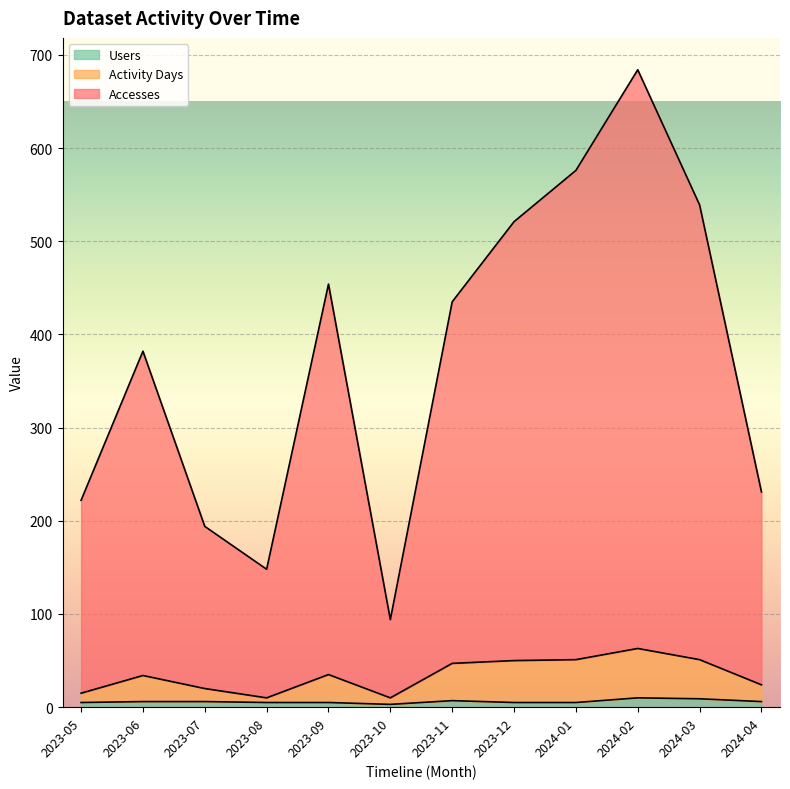

The value of Users at 2023-05 is 5. True or false?

True